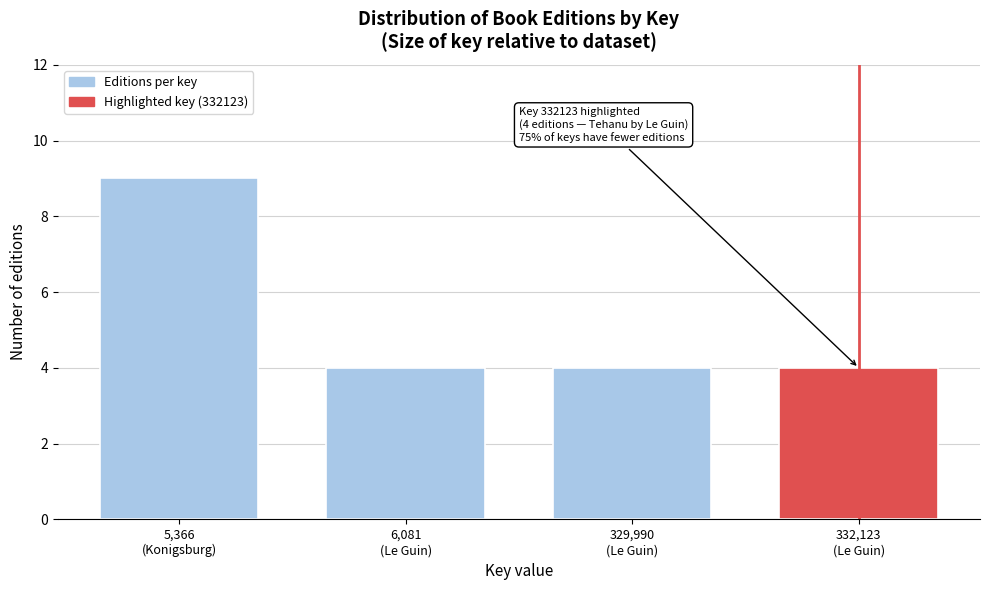

Reading right to left, transcribe all the data shown in this chart.

4	4	4	9